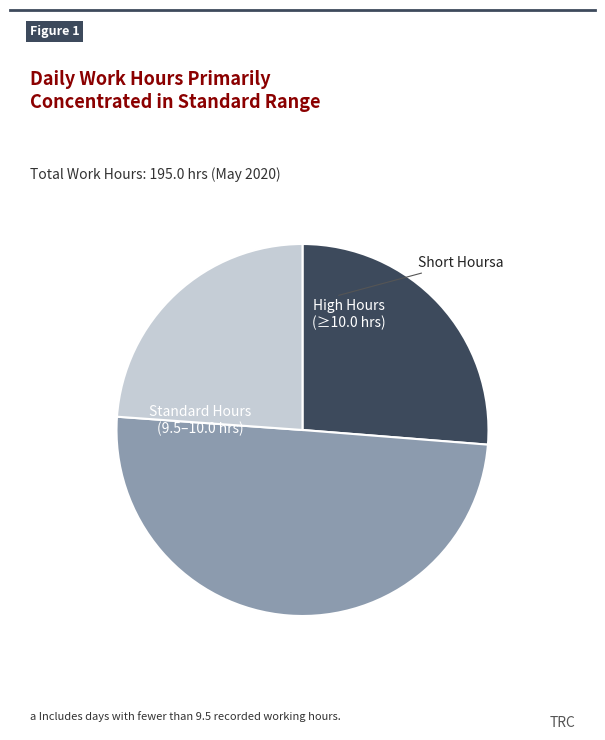

How many segments does this pie chart have?

3